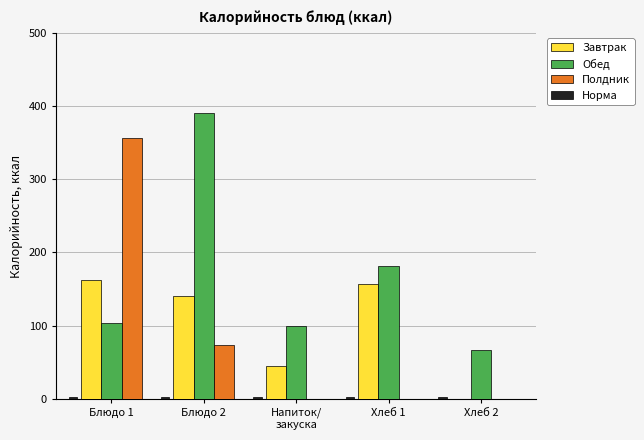

True or false: Завтрак has a value of 60 at Напиток/
закуска.

False